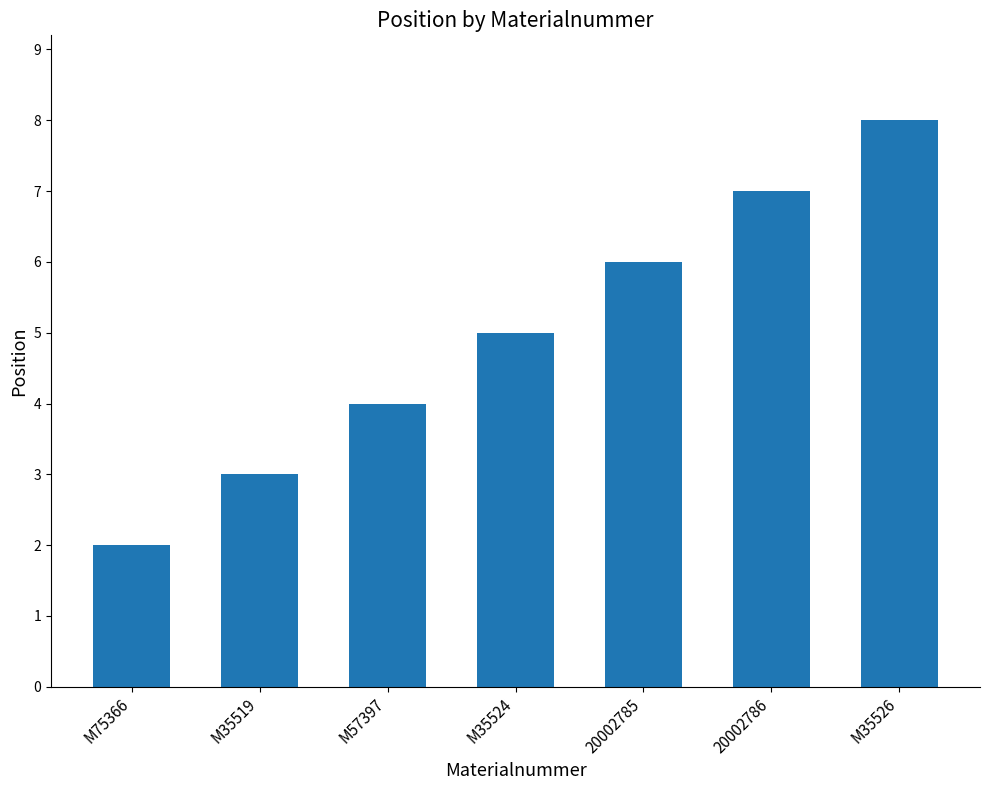

Between M35526 and M35524, which is larger?

M35526